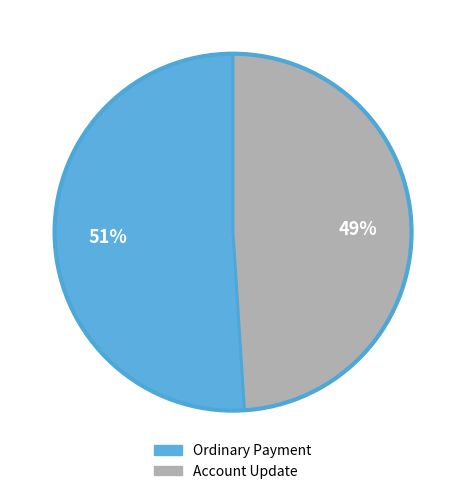

Which slice is the largest?

Ordinary Payment